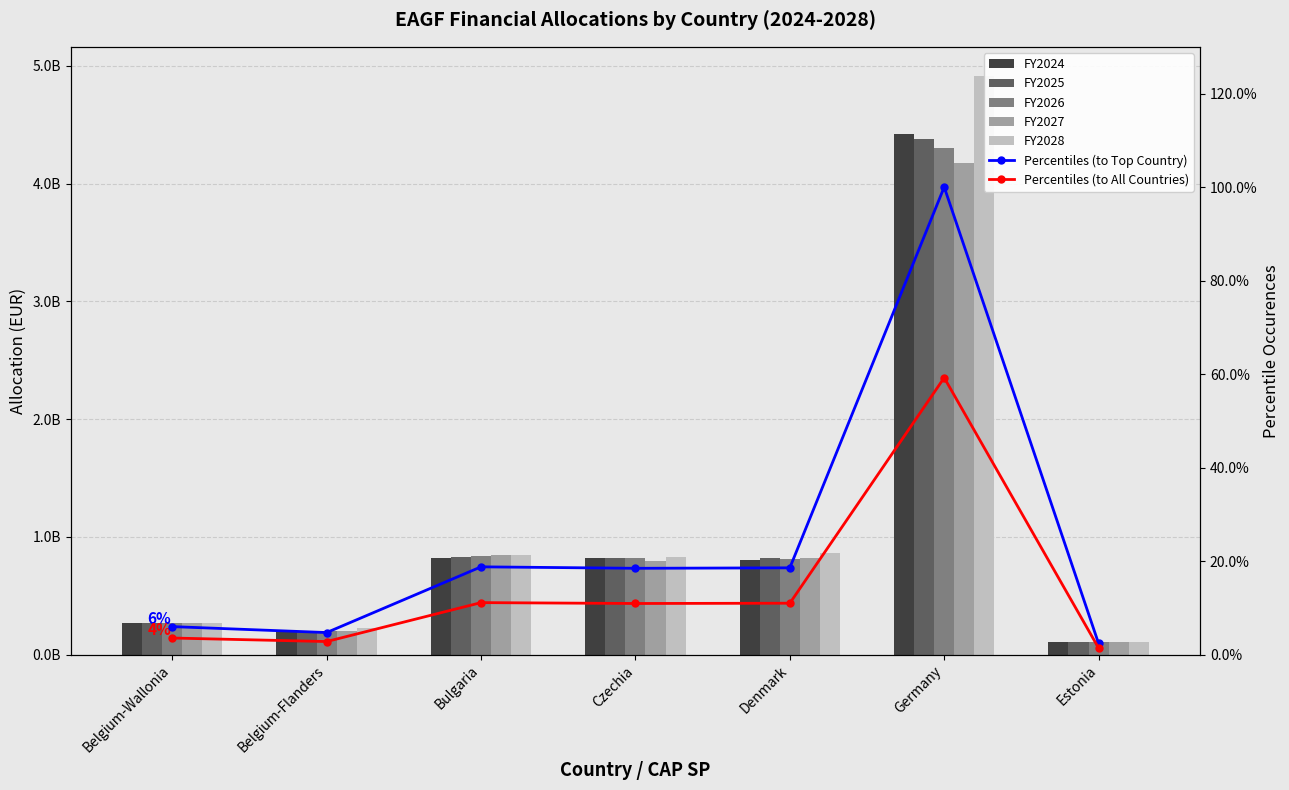

What is the approximate value of FY2025 at Belgium-Wallonia?

265626743.0